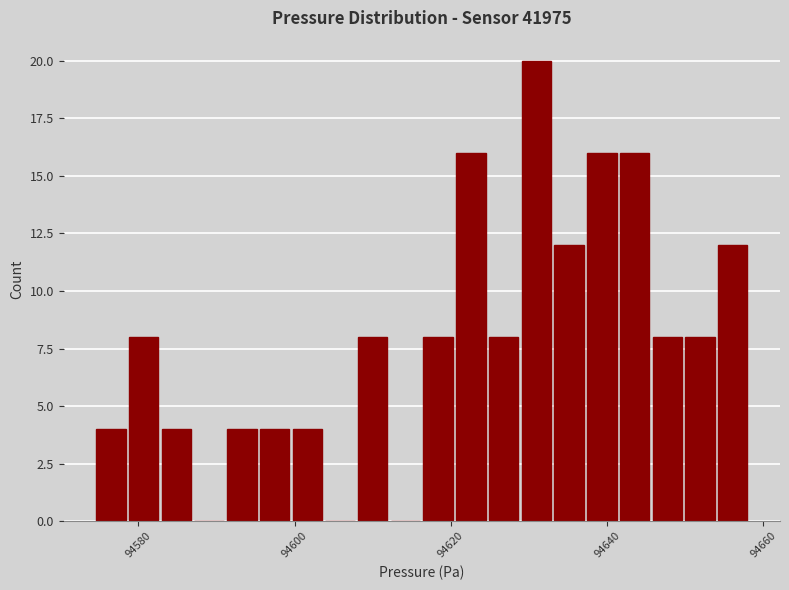

Around what value on the x-axis is the tallest bar? Give the approximate position of its centre, as read against the axis.

94630